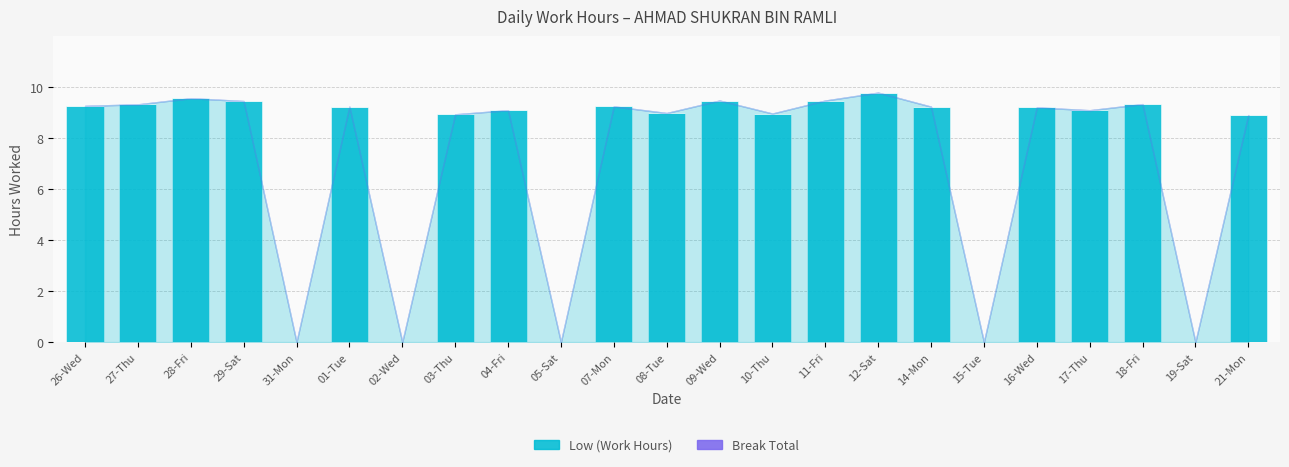

How many series are shown in this chart?

1